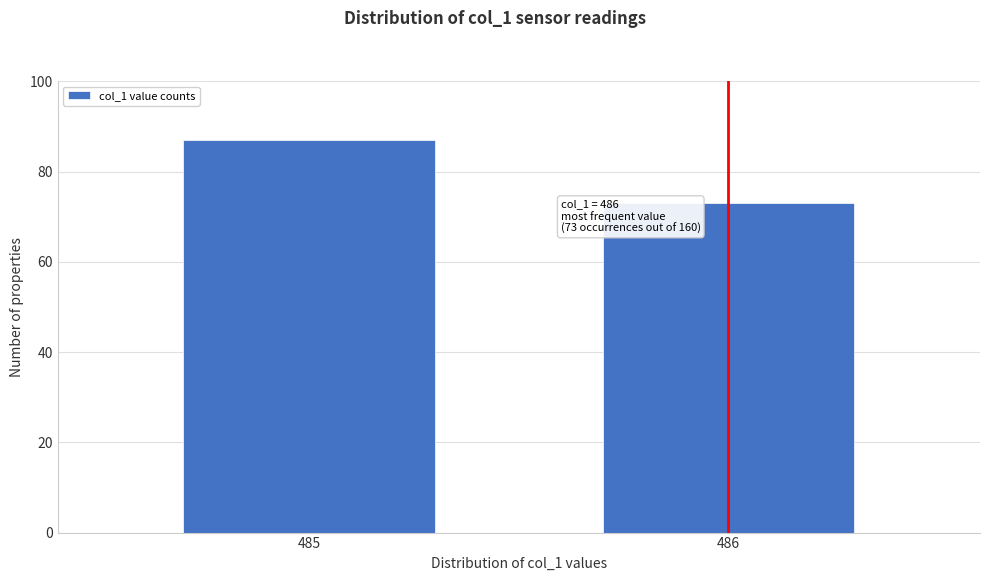

Reading right to left, extract all data points from this chart.

73	87